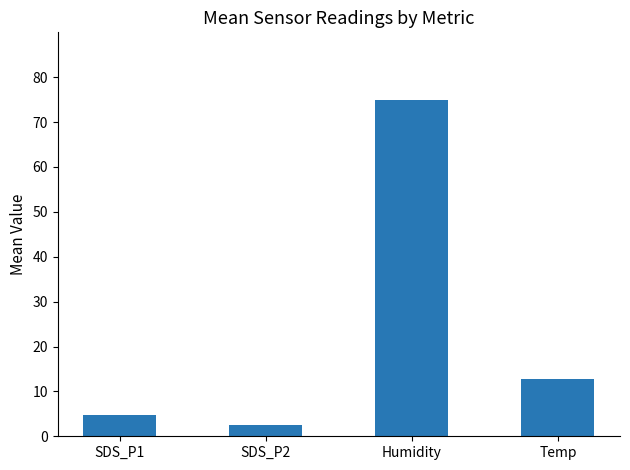

How many bars are there in total?

4